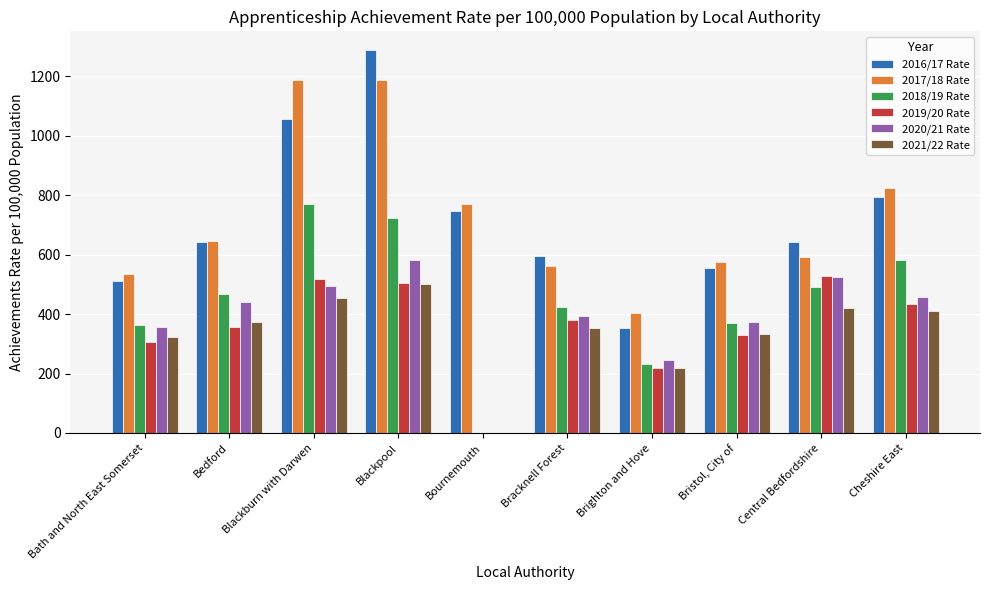

What is the sum of the 2020/21 Rate values at Cheshire East and Bournemouth?

459